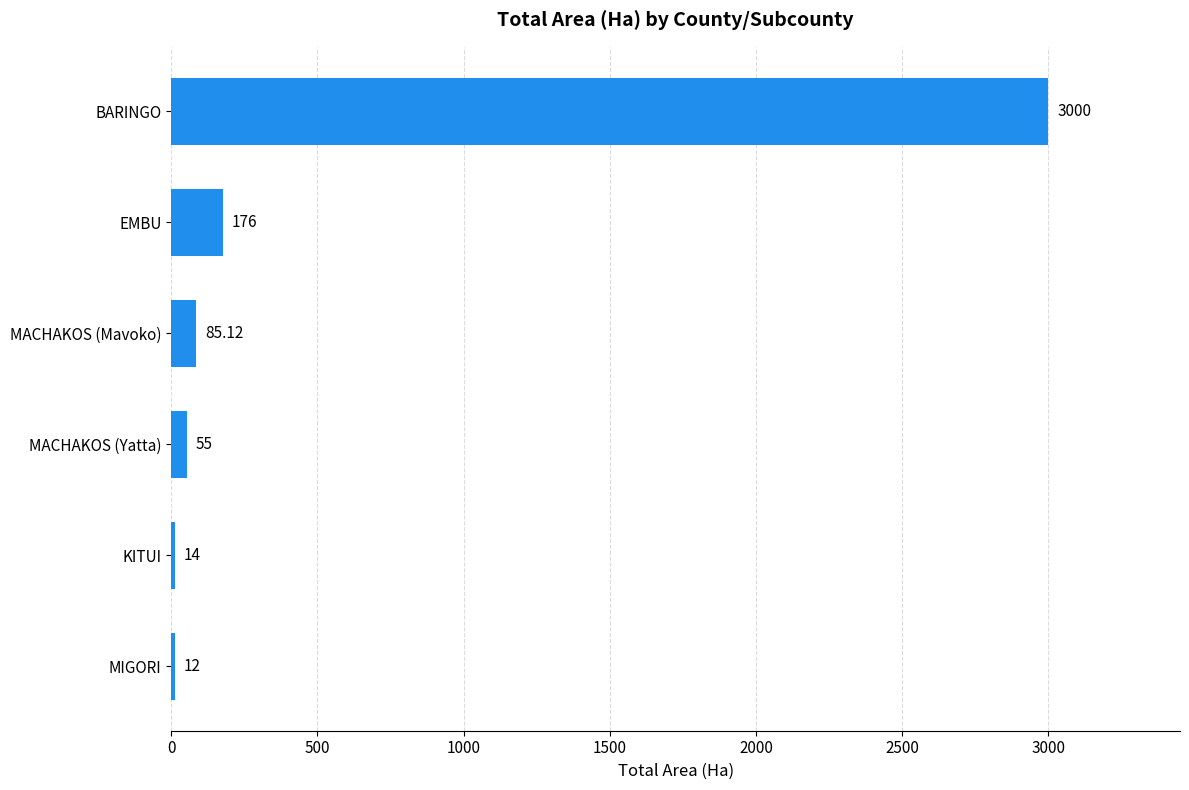

At which label is the value closest to 1506?

EMBU